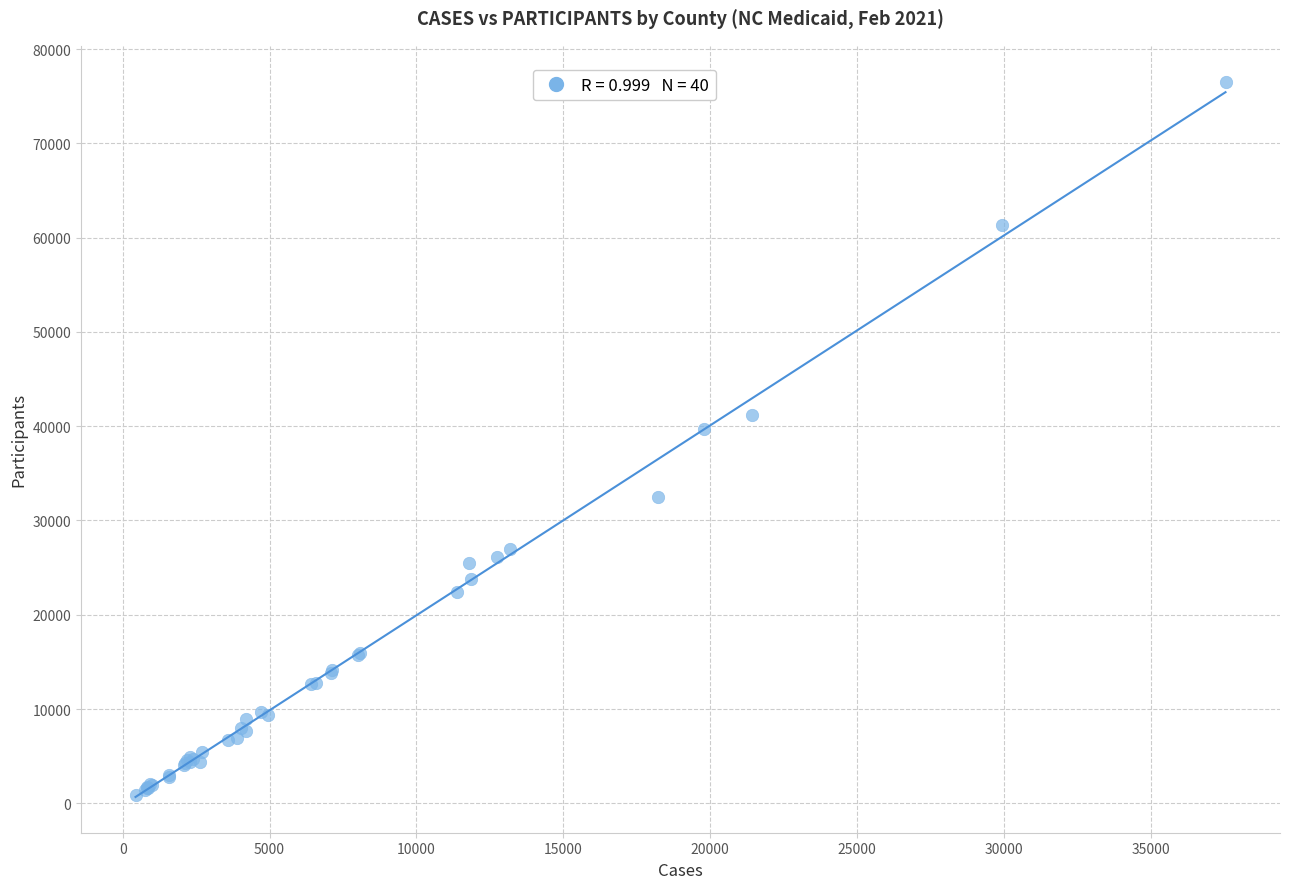

What Y value in the scatter plot is closest to 38703?

39680